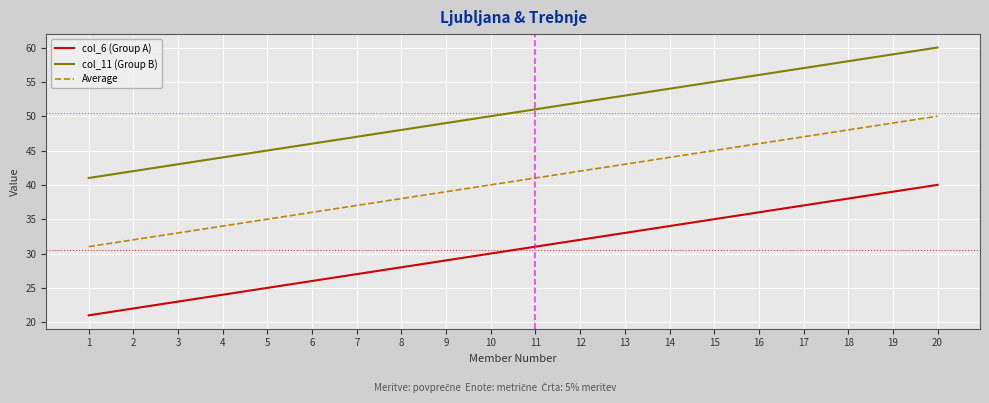

The value of col_6 (Group A) at 4 is 39. True or false?

False